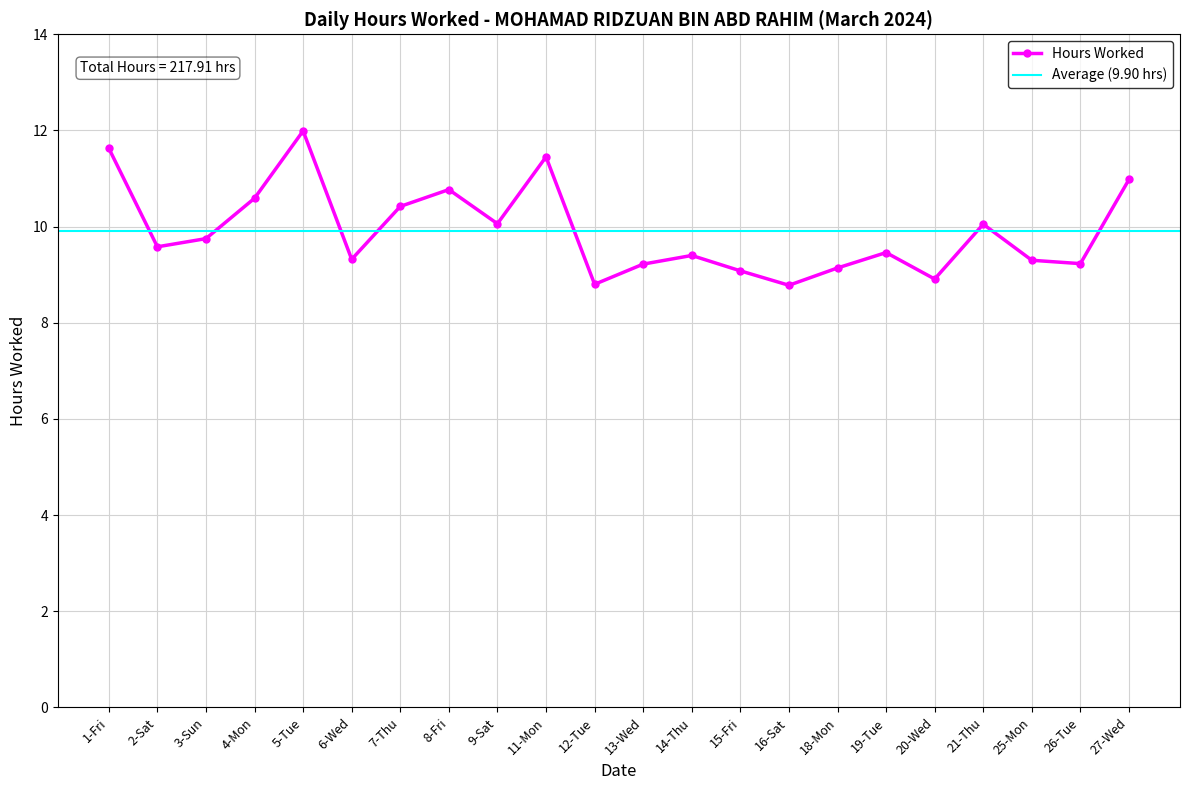

What is the greatest value displayed?

12.0